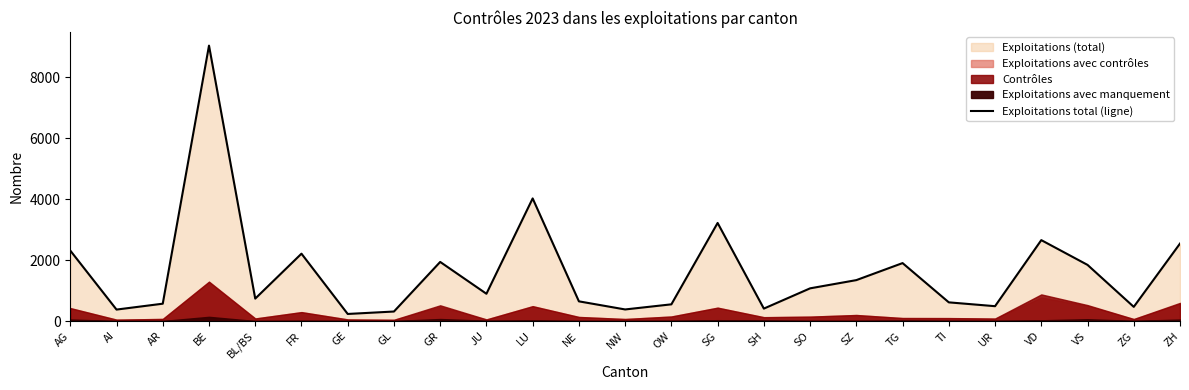

What is the change in value from OW to ZG?

-83